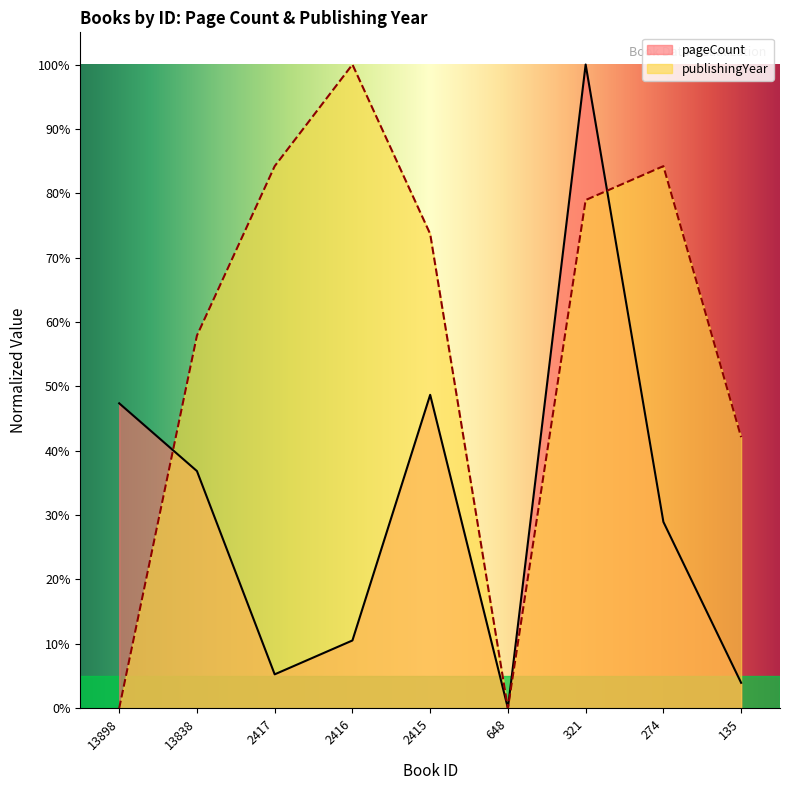

How many values in publishingYear are above zero?

7